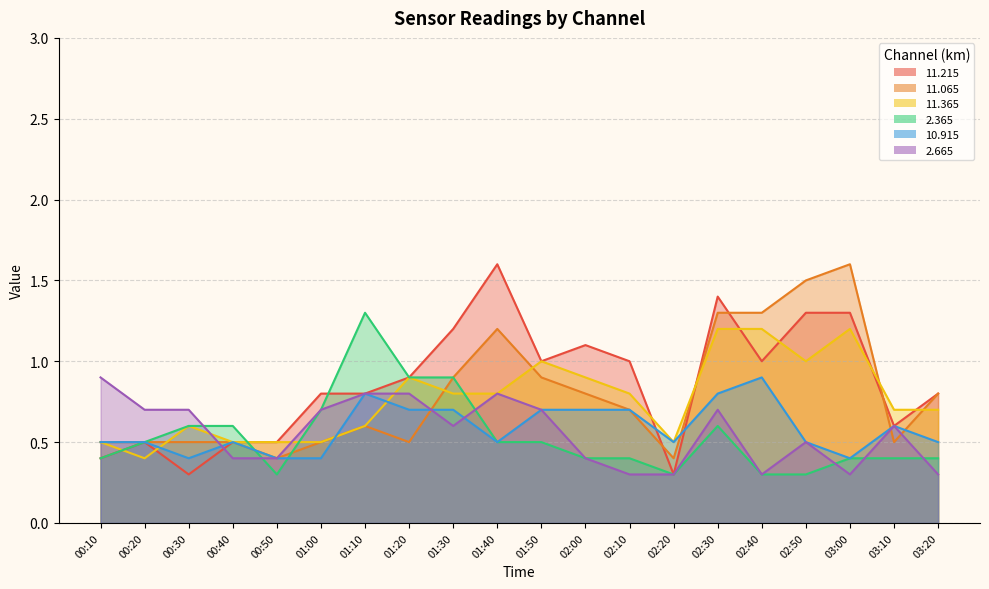

Where is the first local maximum for 10.915?

00:40